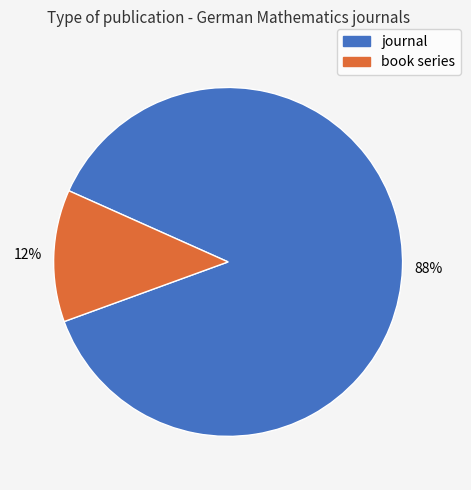

Which has a higher value, journal or book series?

journal